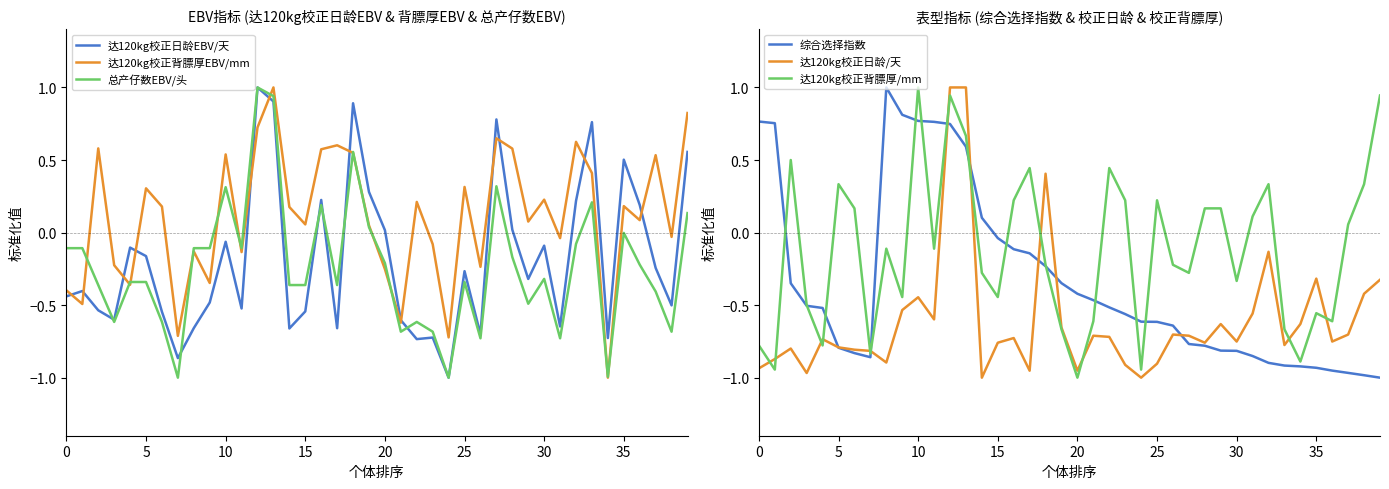

The 达120kg校正日龄EBV/天 series shows -0.6 at 0. True or false?

False